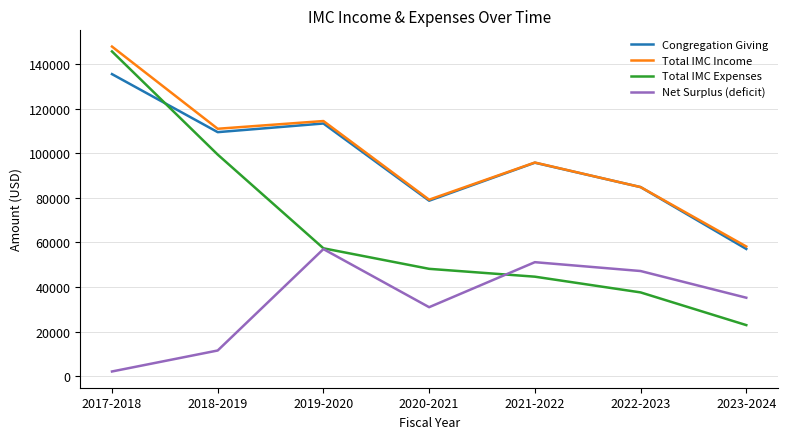

Is it true that Net Surplus (deficit) equals 70715 at 2022-2023?

False